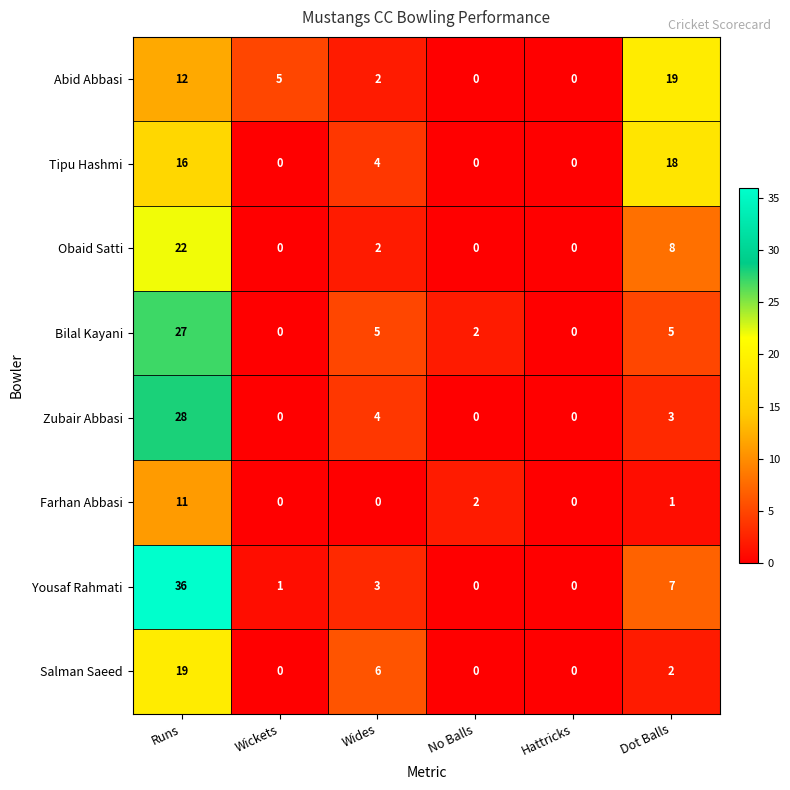

What is the difference between the highest and lowest values at Wickets?

5